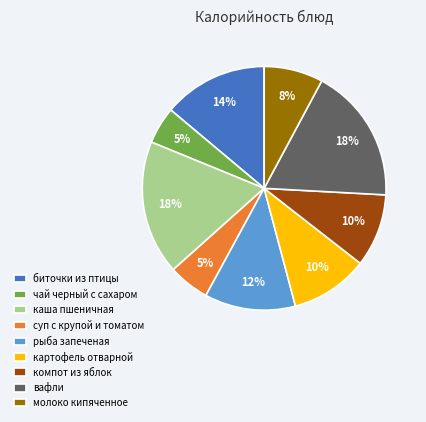

Is the sum of вафли and компот из яблок greater than half?

No